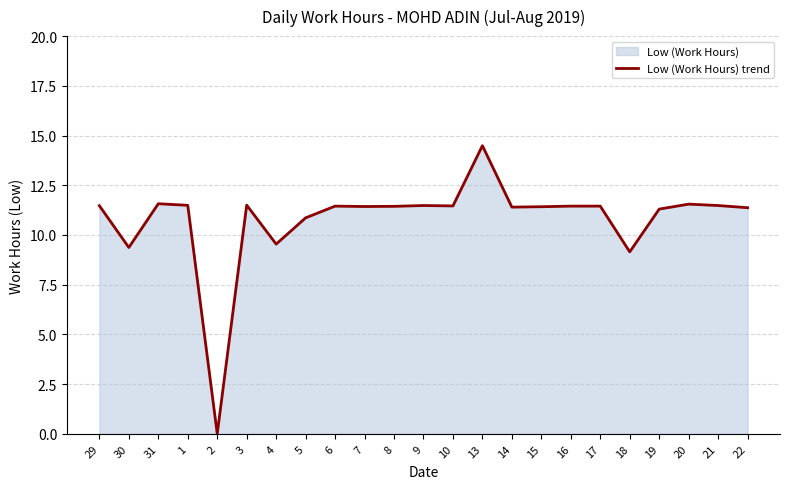

What value does the data have at 5?

10.9